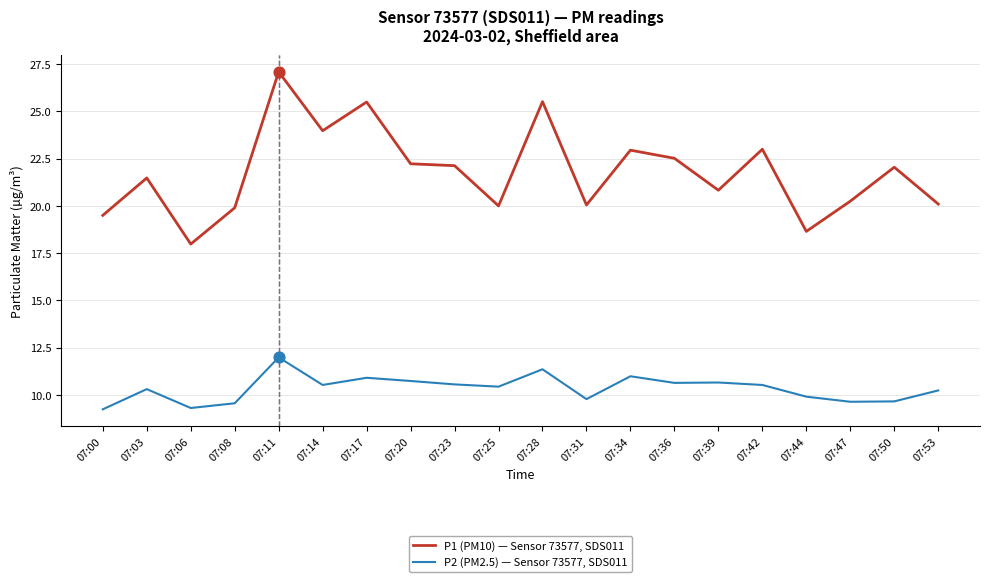

At how many categories does at least one series exceed 9?

20